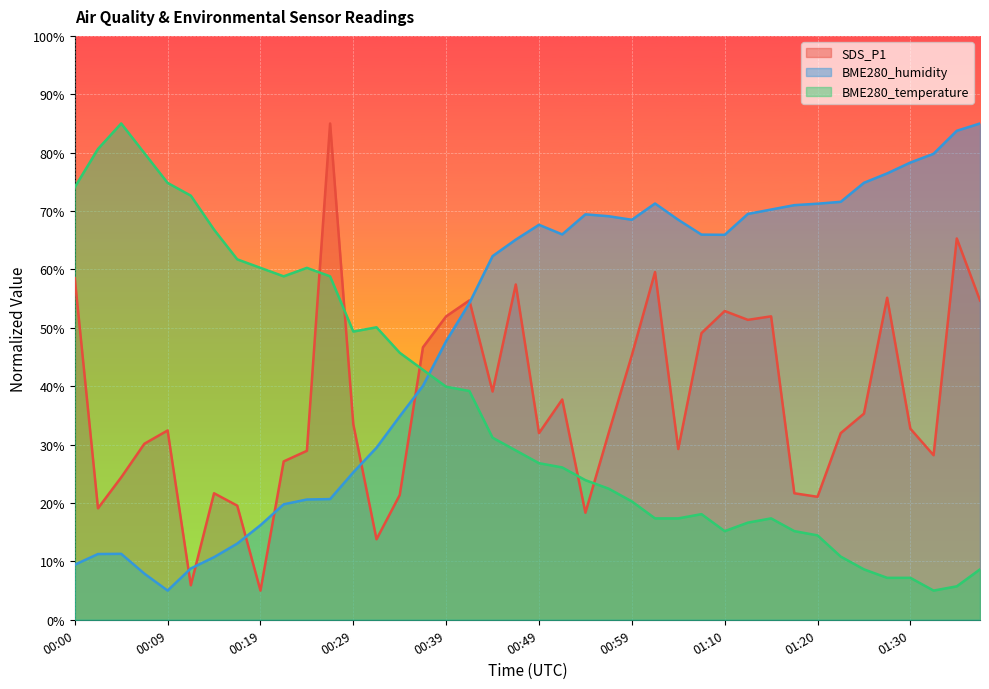

List the labels in order of SDS_P1 value, smallest first.

00:19, 00:12, 00:31, 00:54, 00:02, 00:17, 01:20, 00:34, 00:14, 01:17, 00:04, 00:22, 01:33, 00:24, 01:05, 00:07, 00:49, 00:56, 01:23, 00:09, 01:30, 00:29, 01:25, 00:51, 00:44, 00:59, 00:36, 01:07, 01:12, 00:39, 01:15, 01:10, 00:41, 01:38, 01:28, 00:46, 00:00, 01:01, 01:35, 00:27